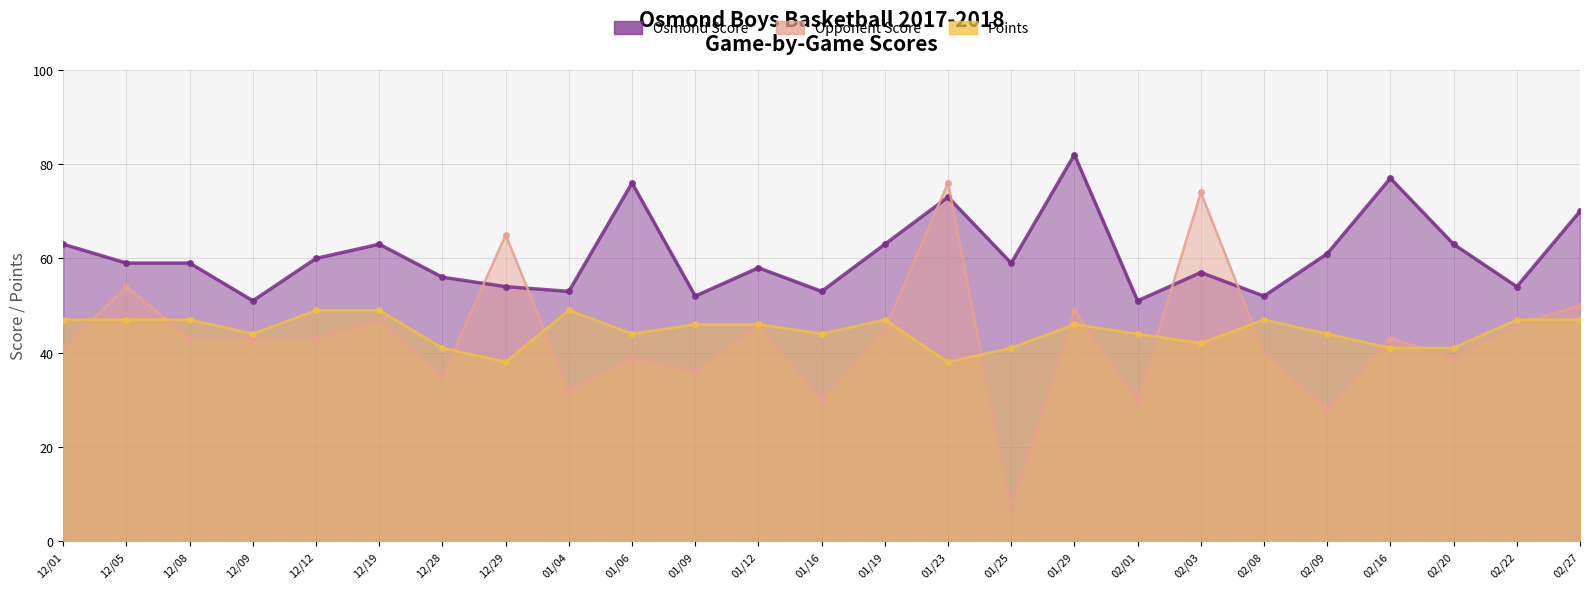

How many interior local valleys does the Osmond Score series have?

8